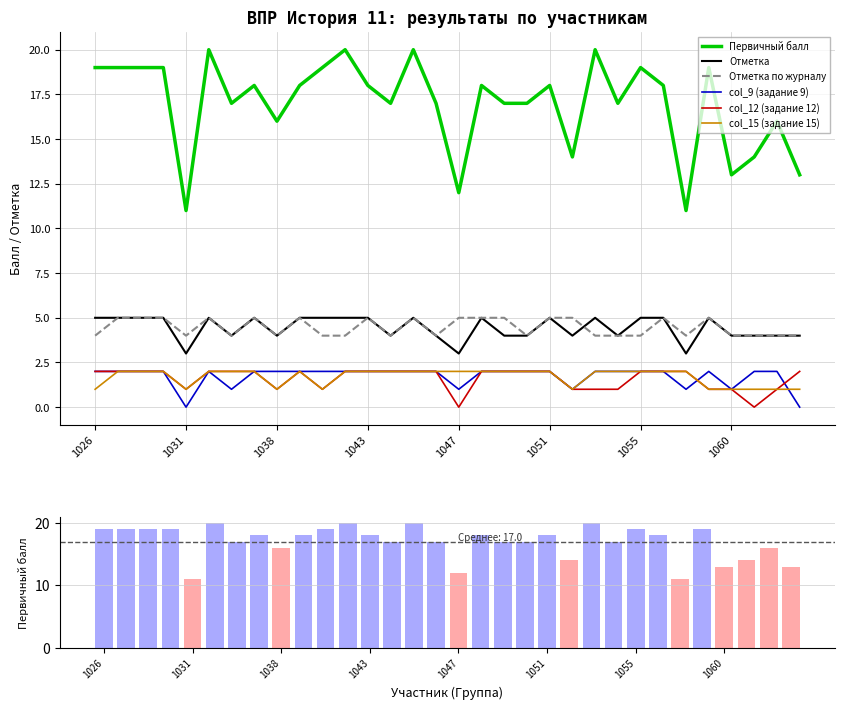

True or false: col_15 (задание 15) has a value of 3 at 1055.

False